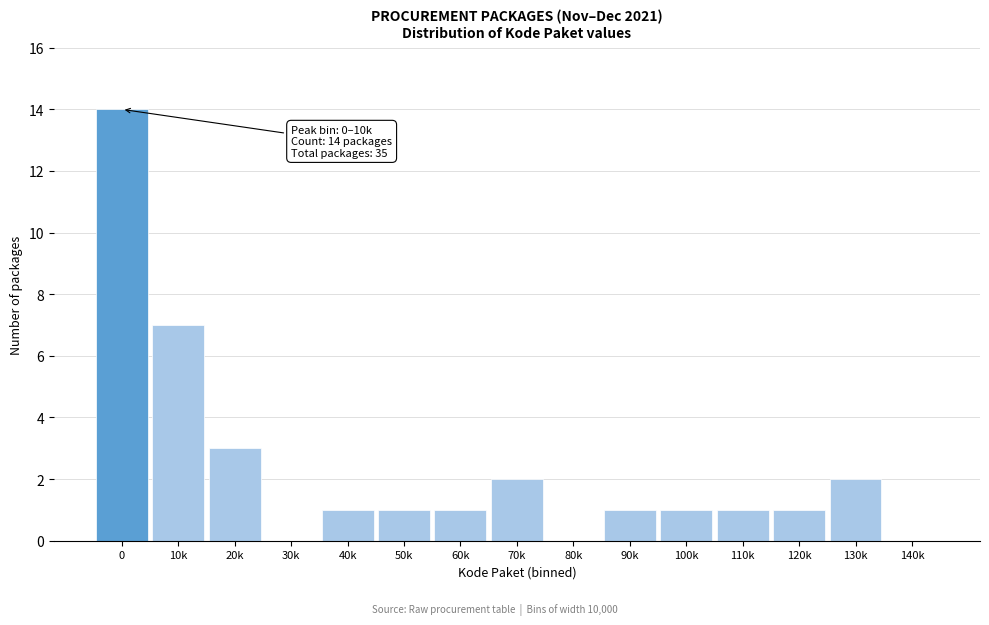

Reading left to right, extract all data points from this chart.

0=14	10k=7	20k=3	30k=0	40k=1	50k=1	60k=1	70k=2	80k=0	90k=1	100k=1	110k=1	120k=1	130k=2	140k=0